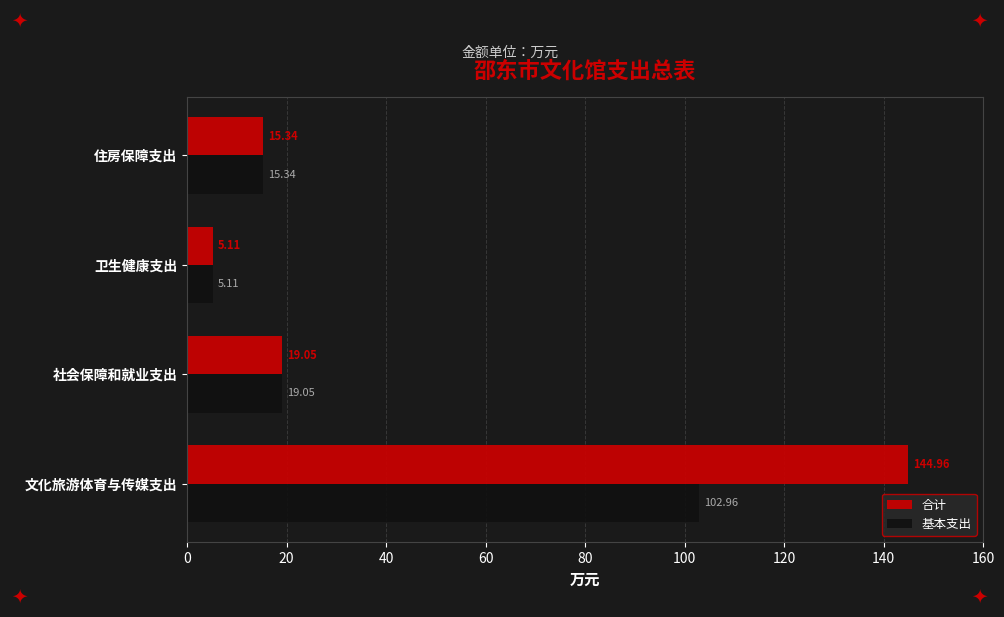

What is the sum of all 基本支出 values?

142.5